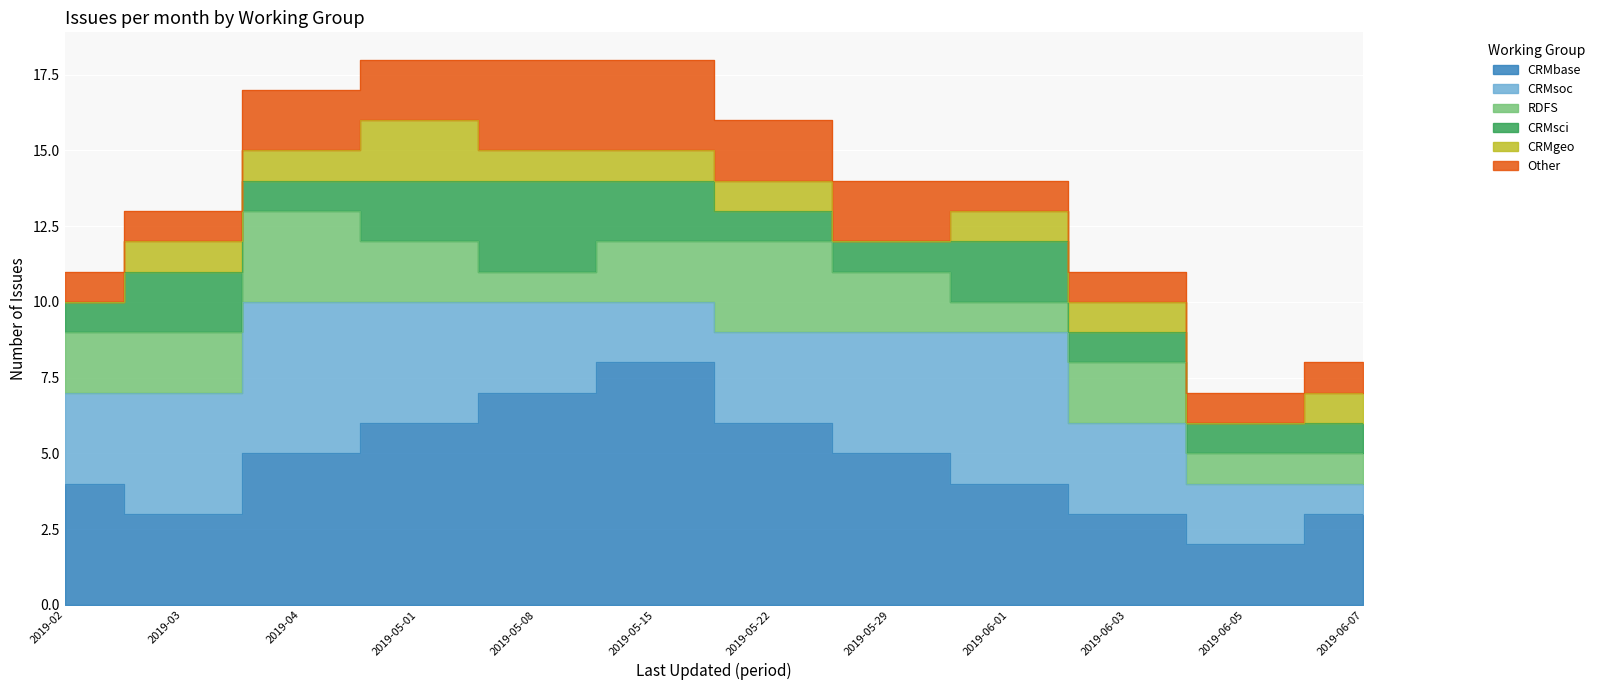

Which has a higher value, 2019-04 or 2019-02?

2019-04